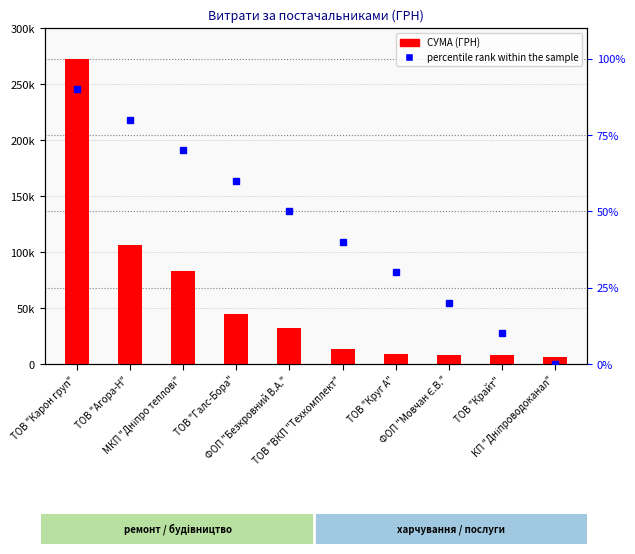

Reading left to right, list all the values displayed in this chart.

СУМА (ГРН): 272422.2	106148.1	82834.0	44213.3	32459.2	13270.0	8832.6	7889.8	7730.8	6109.0
percentile rank within the sample: 90.0	80.0	70.0	60.0	50.0	40.0	30.0	20.0	10.0	0.0